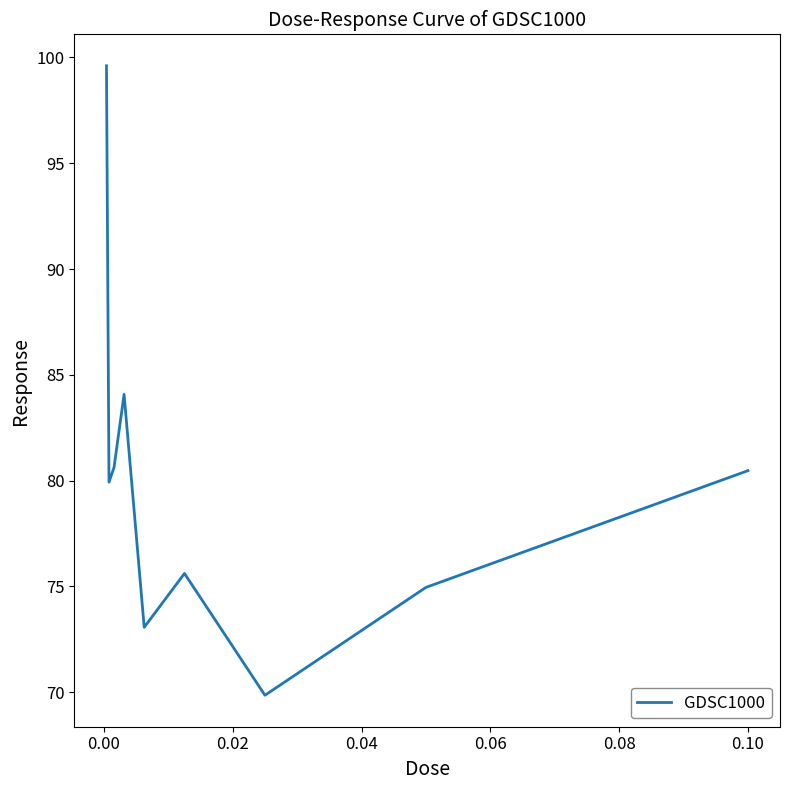

True or false: there are more than 0 points higher than both neighbors.

True